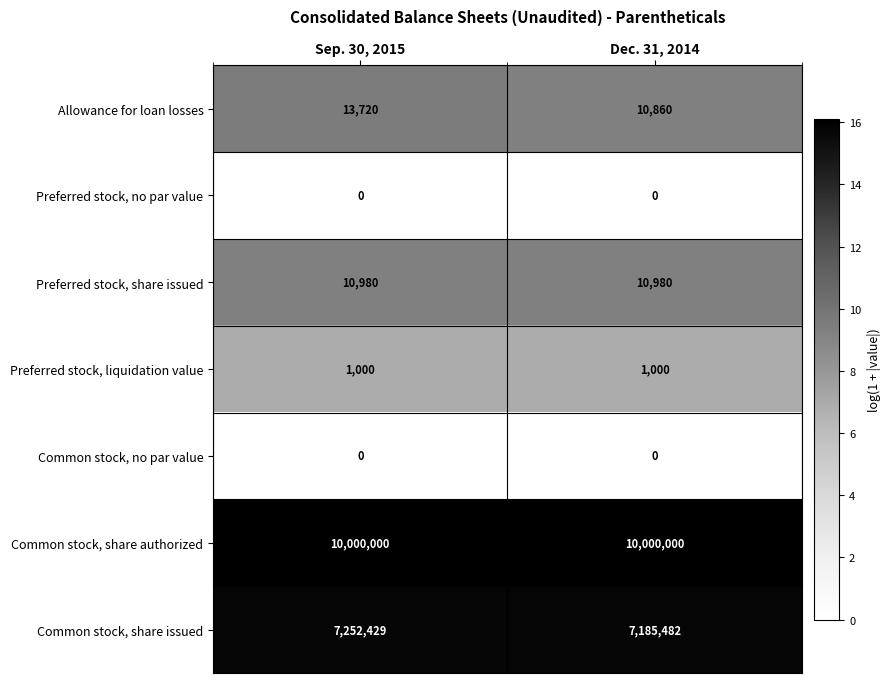

At how many categories does at least one series exceed 14?

2